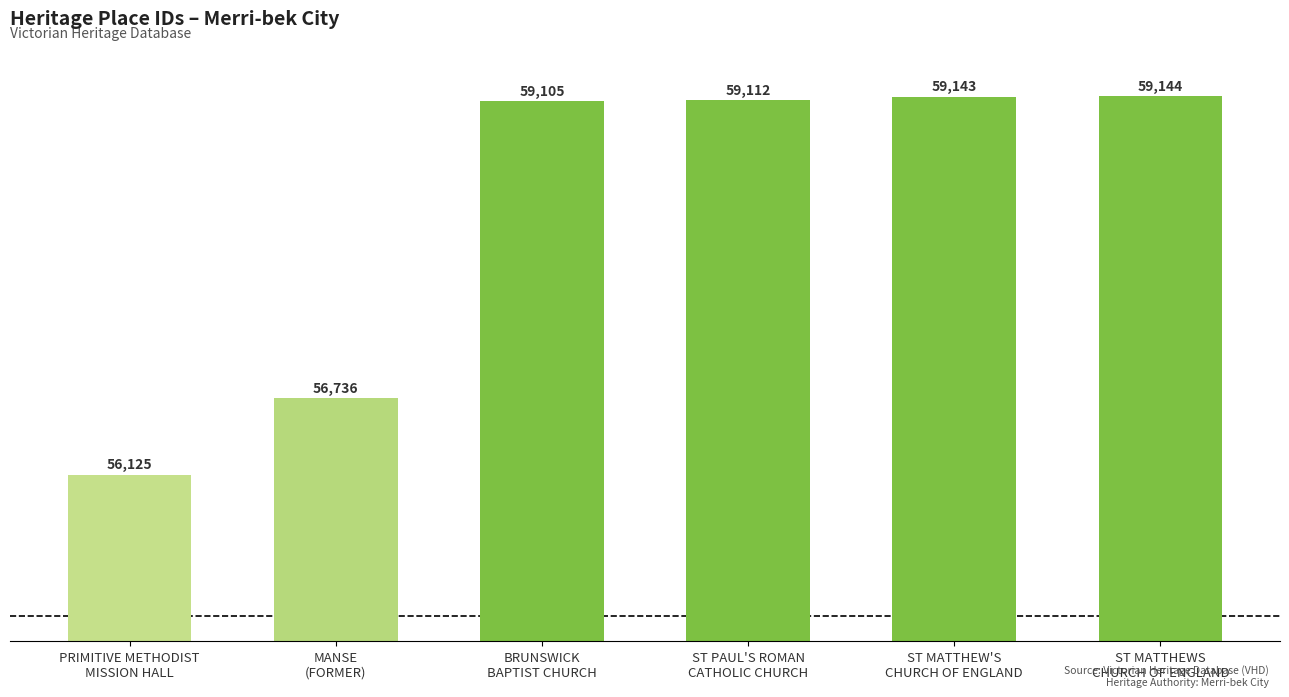

Does the chart contain stacked bars?

No